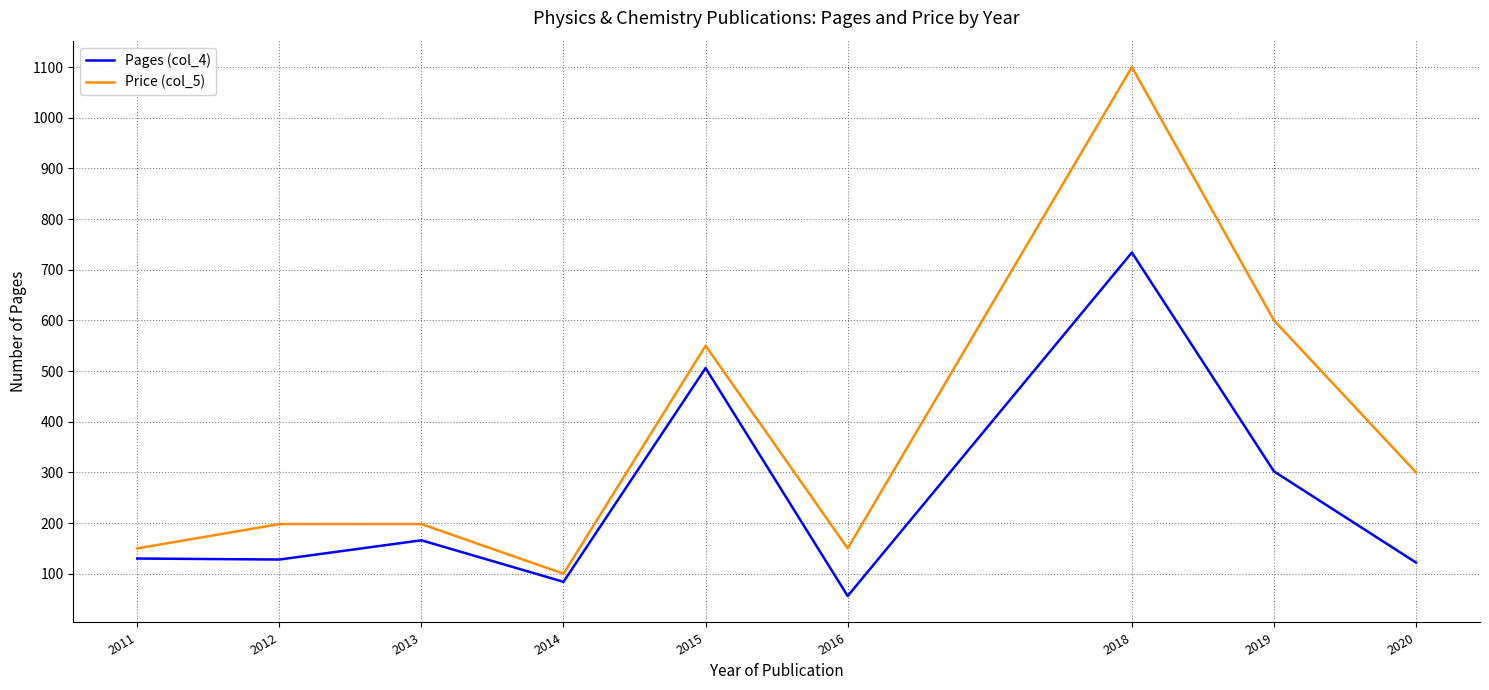

List the series in order of their overall mean, lowest first.

Pages (col_4), Price (col_5)